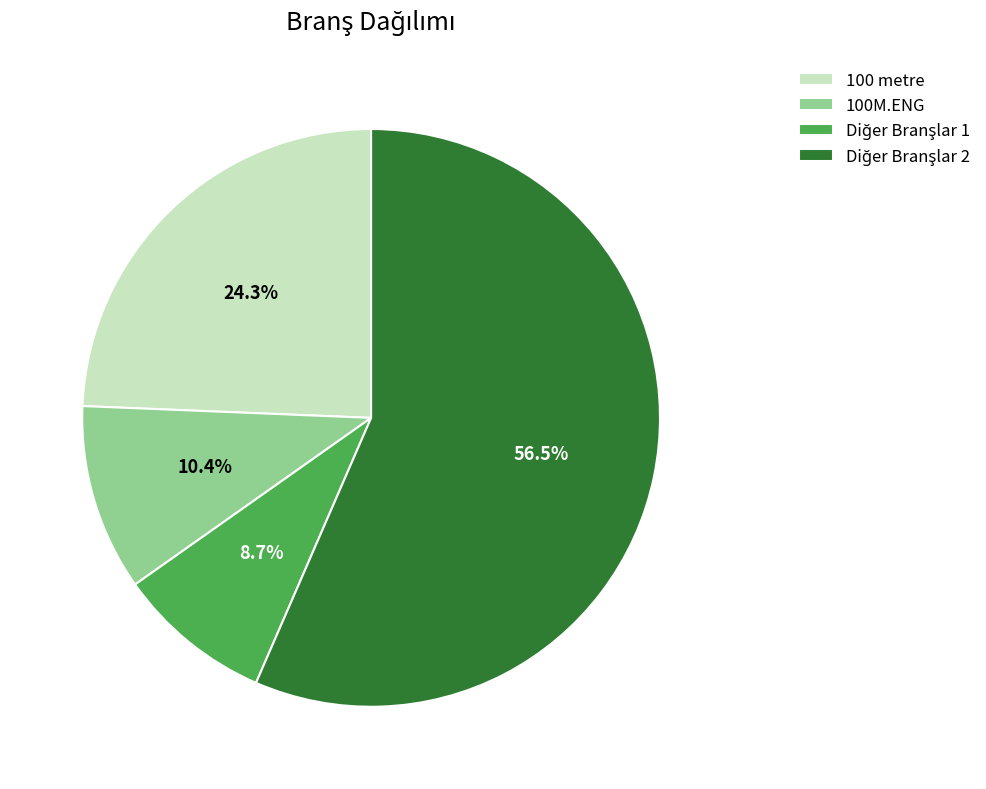

How many slices are in this pie chart?

4